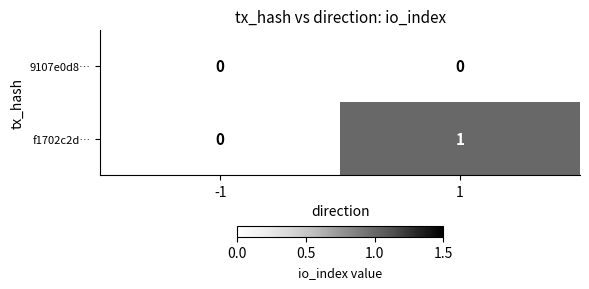

How many distinct data groups are displayed?

2